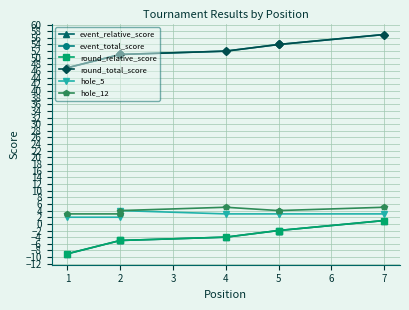

What is the difference between the maximum and second lowest values in the event_total_score series?

6